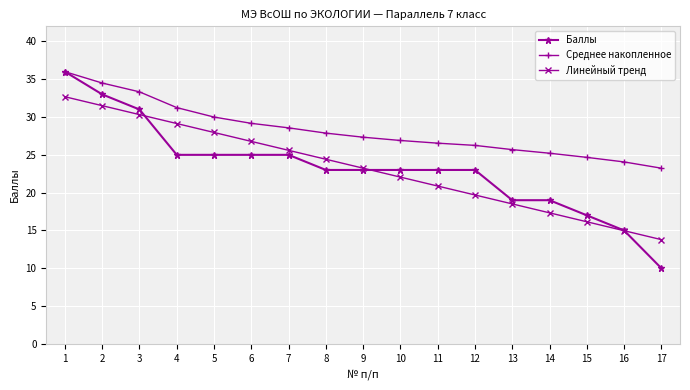

What is the smallest value displayed?

10.0